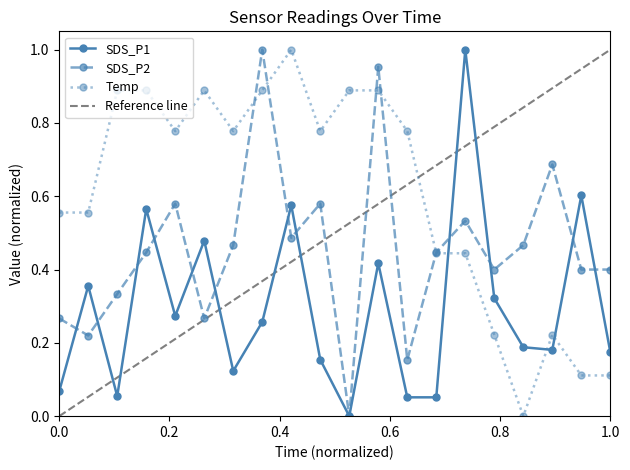

Rank the series at 00:06 from lowest to highest value.

SDS_P1, SDS_P2, Temp